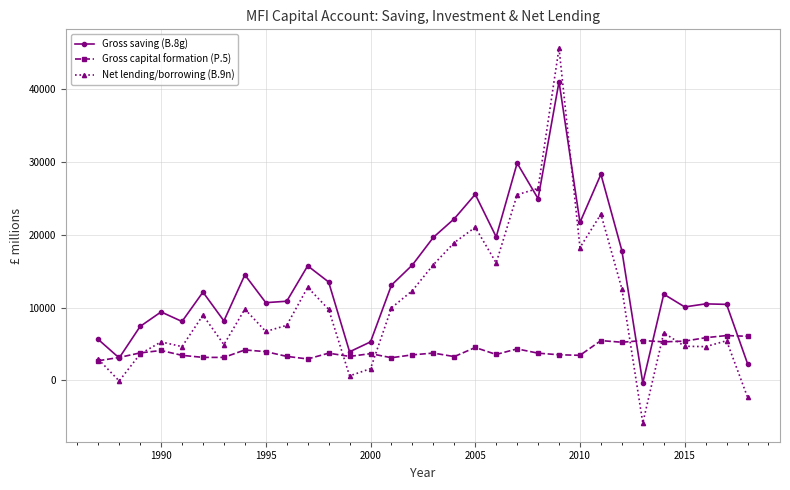

Which series has the widest spread of values?

Net lending/borrowing (B.9n)